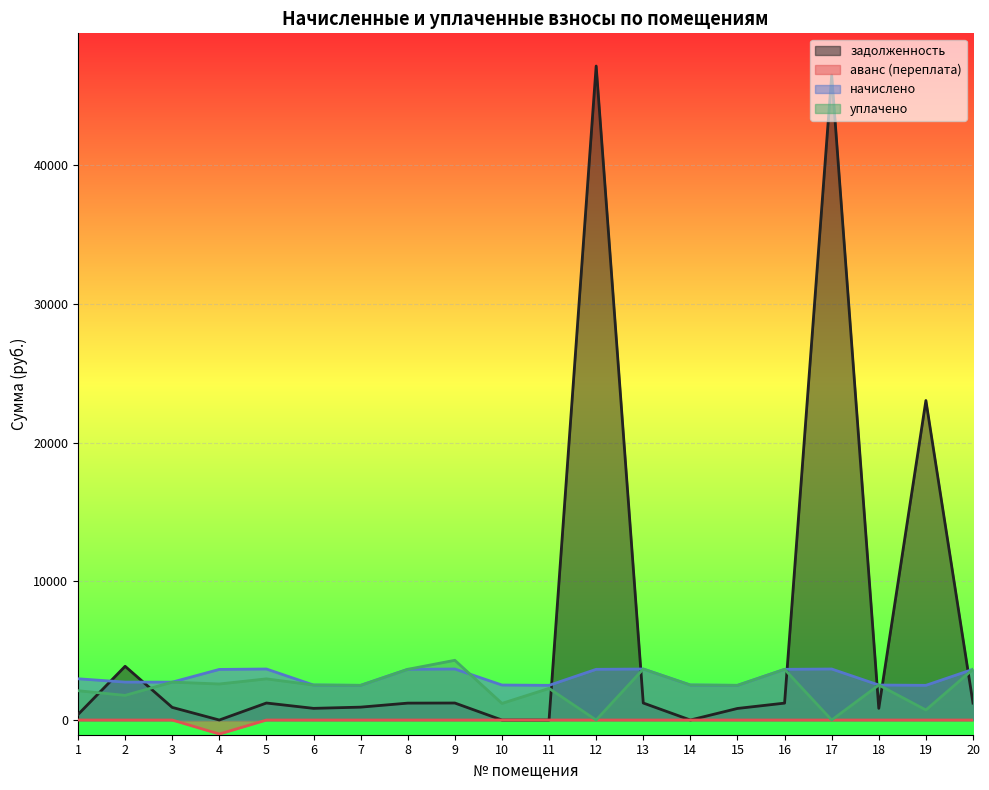

True or false: задолженность and аванс (переплата) cross at least once.

False